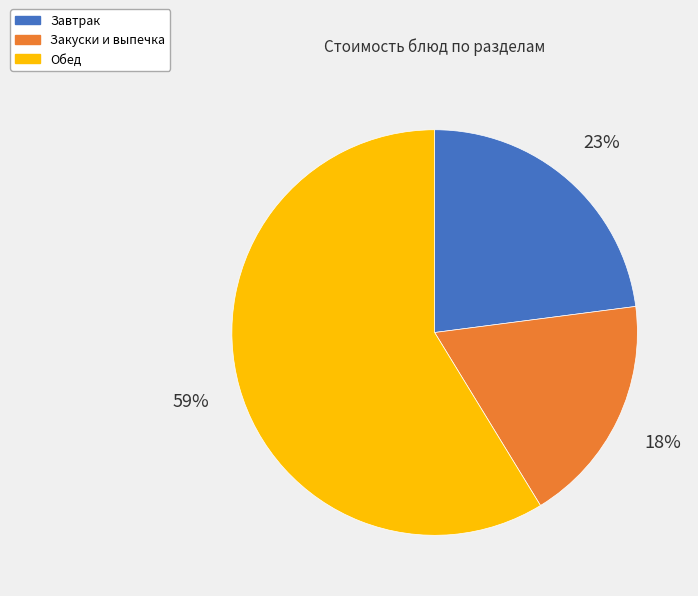

What percentage is the Закуски и выпечка slice, to the nearest percent?

18%